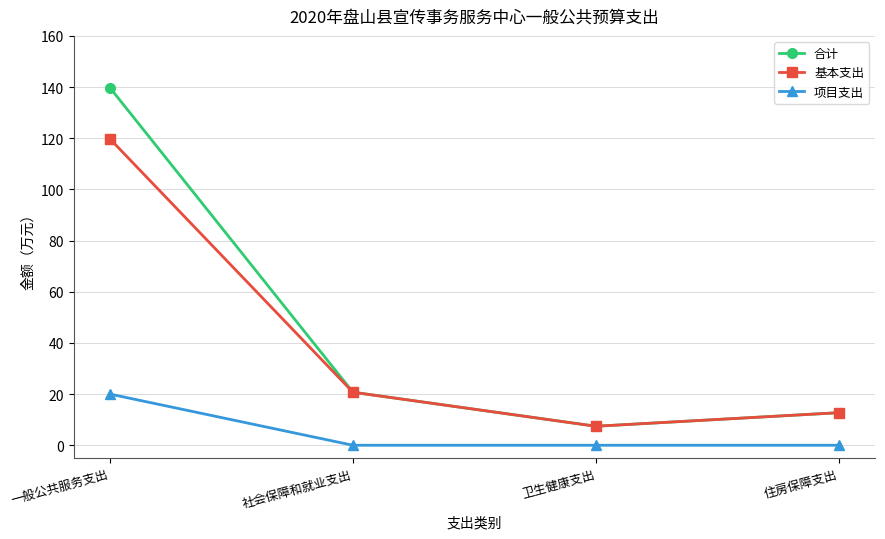

Which series has the largest range (max minus min)?

合计